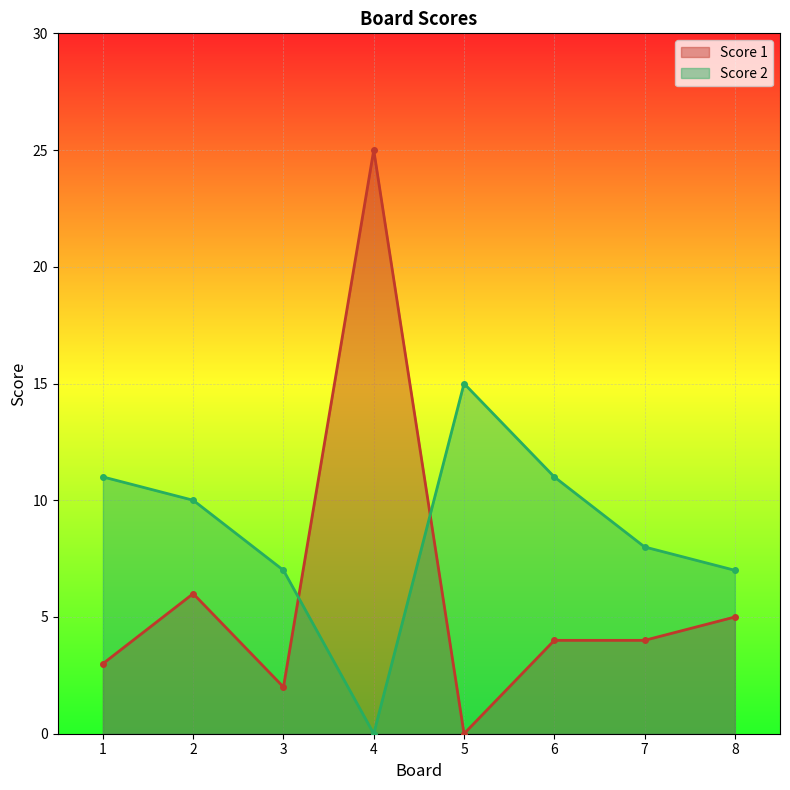

Which has a higher value, 3 or 5?

3